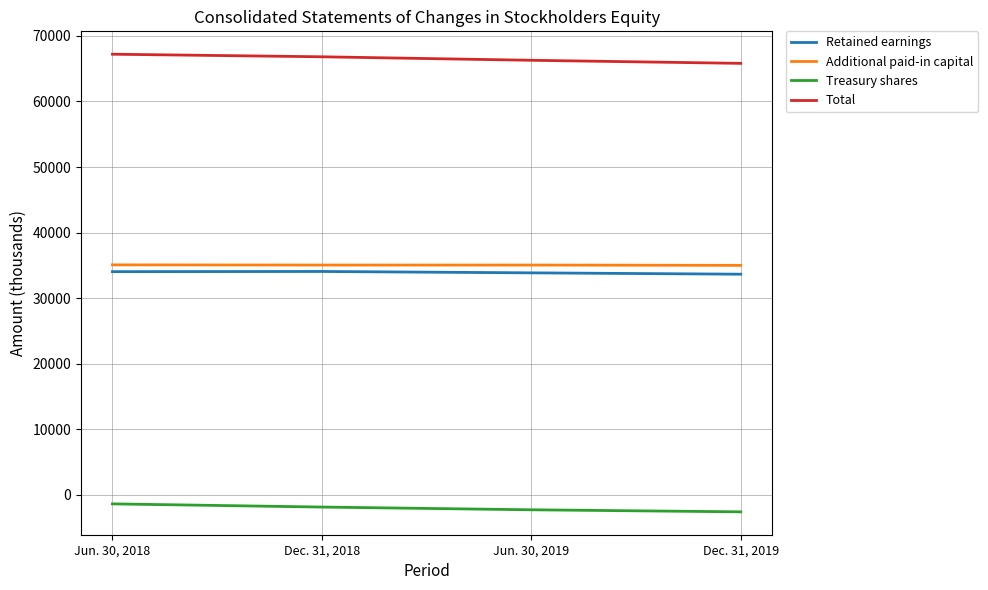

In Retained earnings, how many points are higher than both neighbors (excluding endpoints)?

1